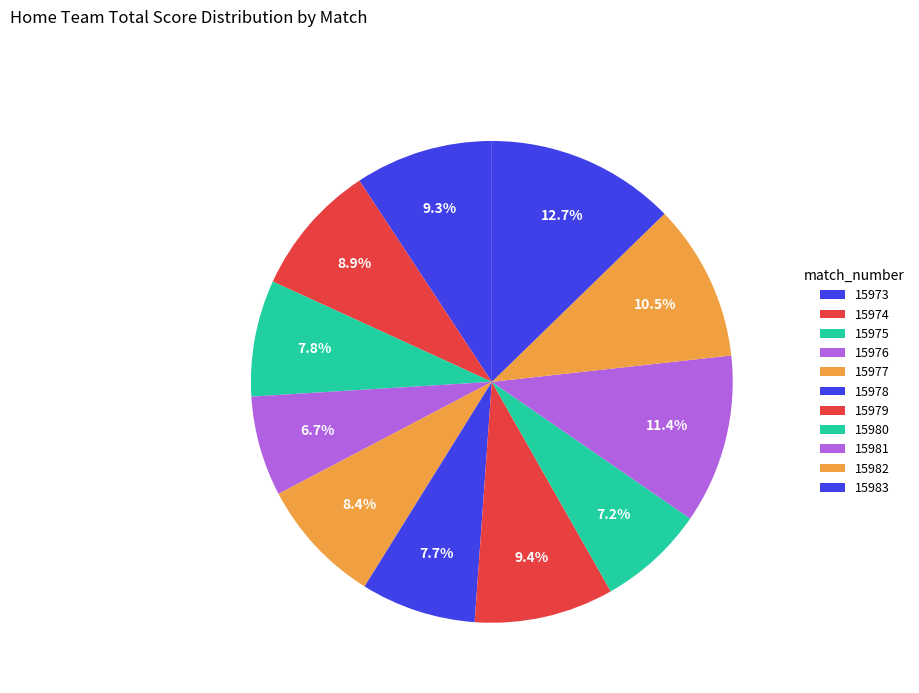

How many slices are in this pie chart?

11